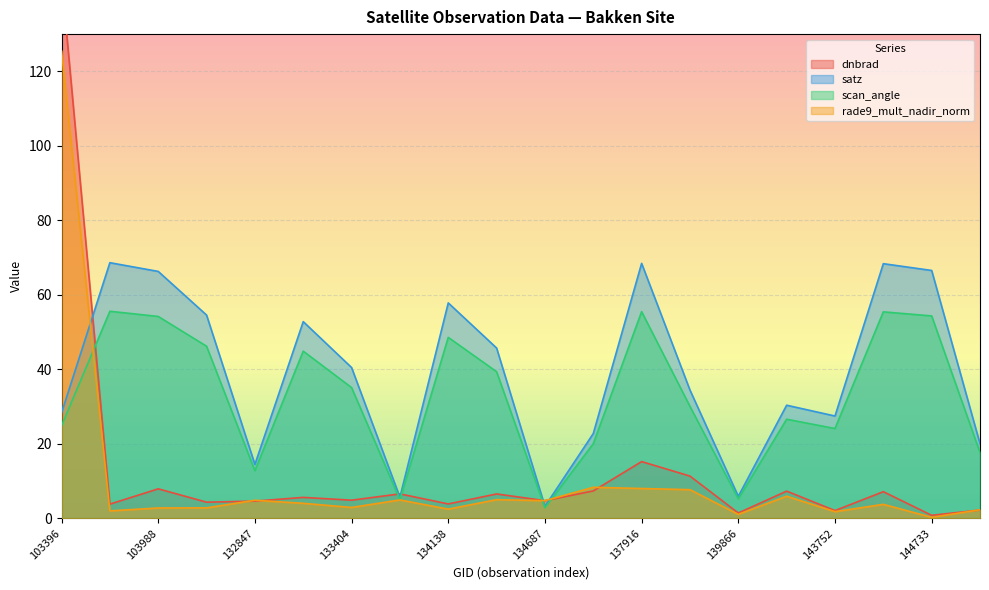

What is the average value of the scan_angle series?

32.9